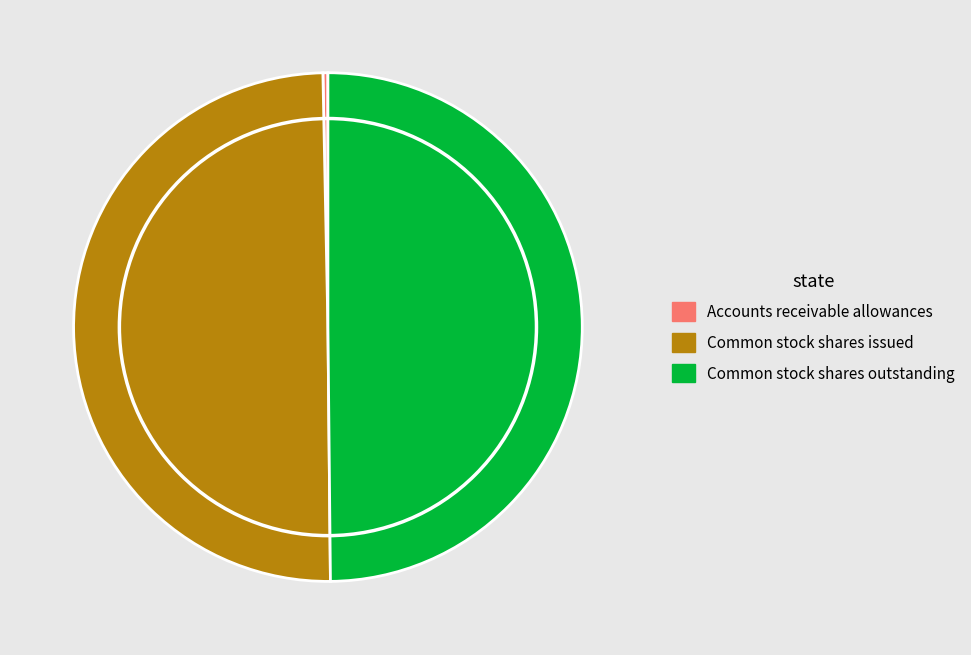

Is the sum of Common stock shares outstanding and Common stock shares issued greater than half?

Yes